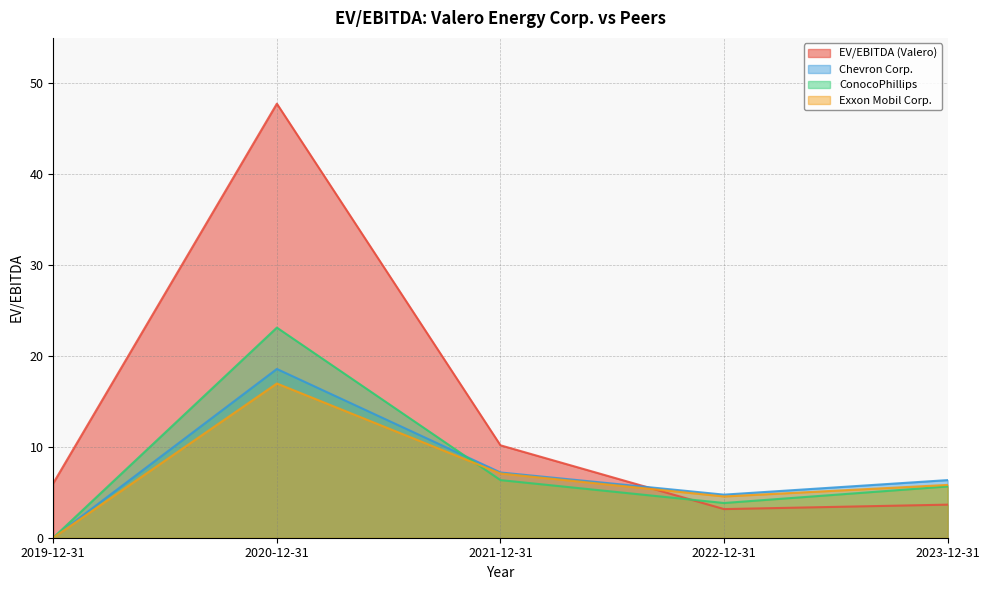

Rank the series by their maximum value, from highest to lowest.

EV/EBITDA (Valero), ConocoPhillips, Chevron Corp., Exxon Mobil Corp.